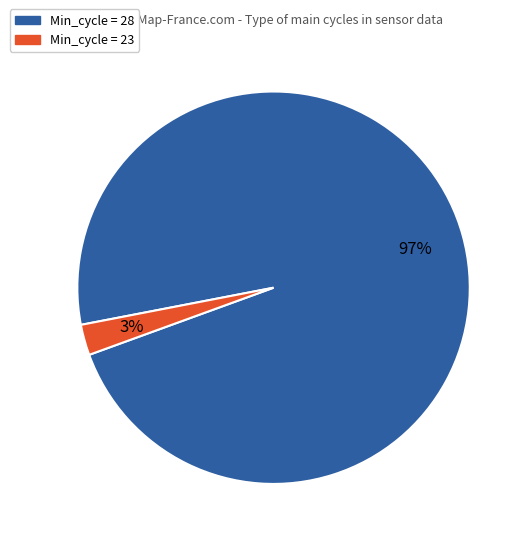

Is there a majority slice in this chart?

Yes